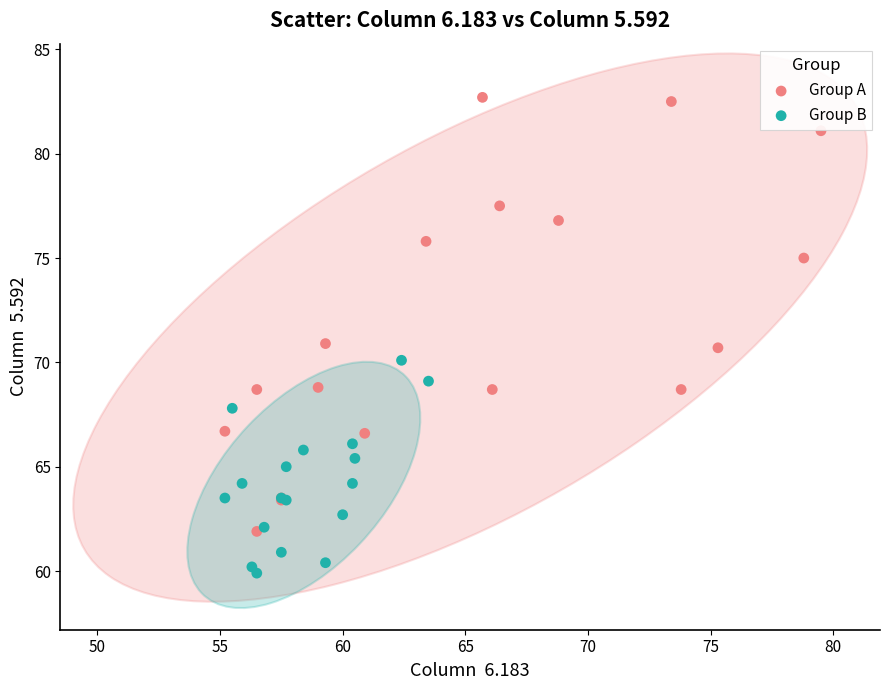

Which series has the widest spread of Y values?

Group A